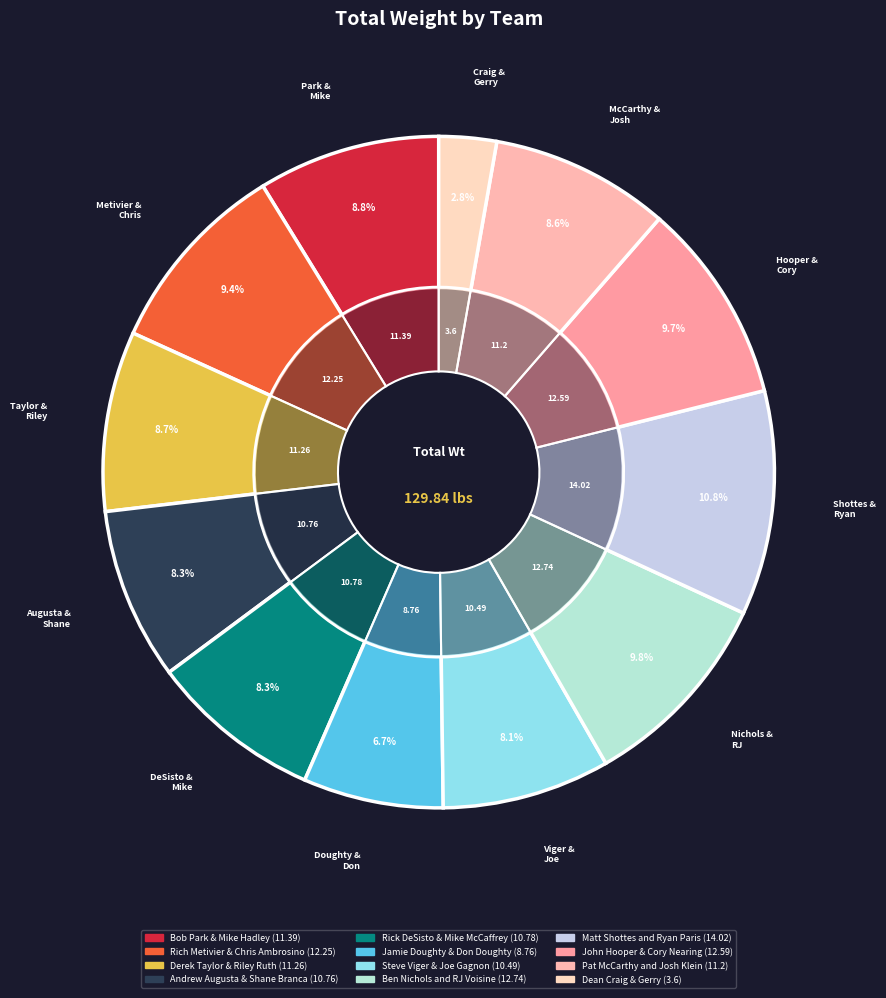

What percentage is the Pat McCarthy and Josh Klein slice, to the nearest percent?

9%